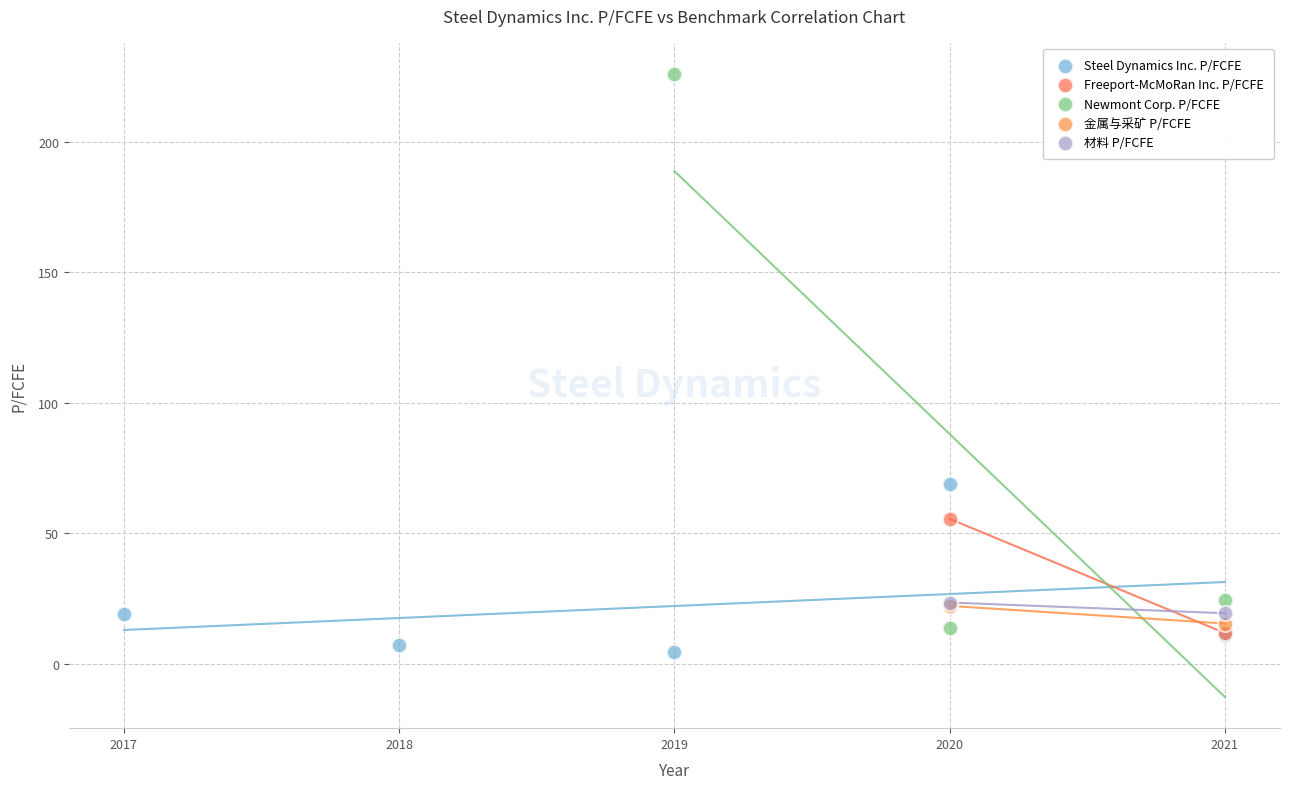

What are all the series names shown in the legend?

Steel Dynamics Inc. P/FCFE, Freeport-McMoRan Inc. P/FCFE, Newmont Corp. P/FCFE, 金属与采矿 P/FCFE, 材料 P/FCFE